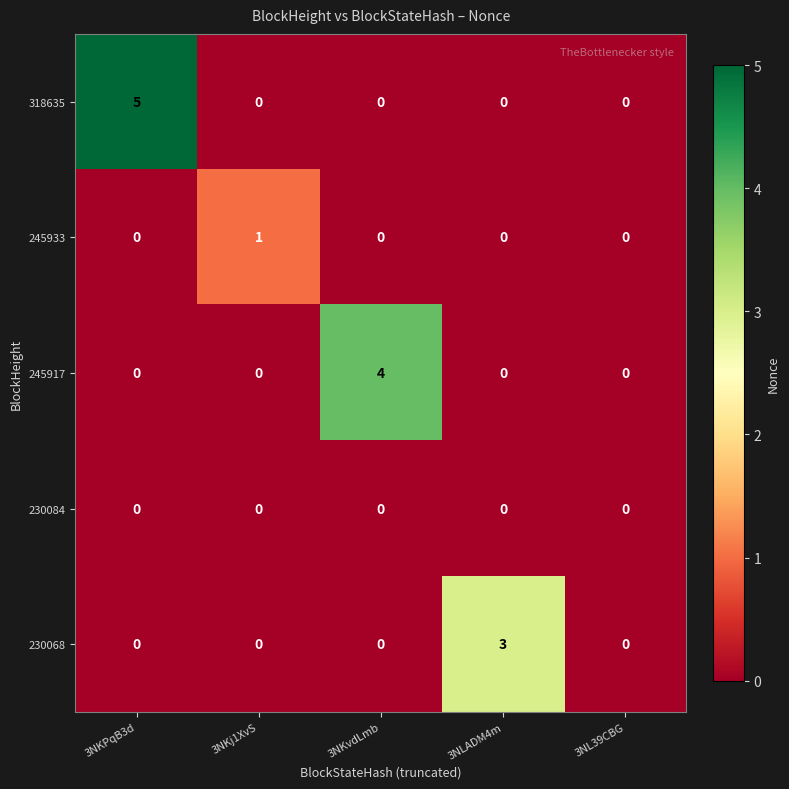

What is the difference between the maximum and minimum values in the 318635 series?

5